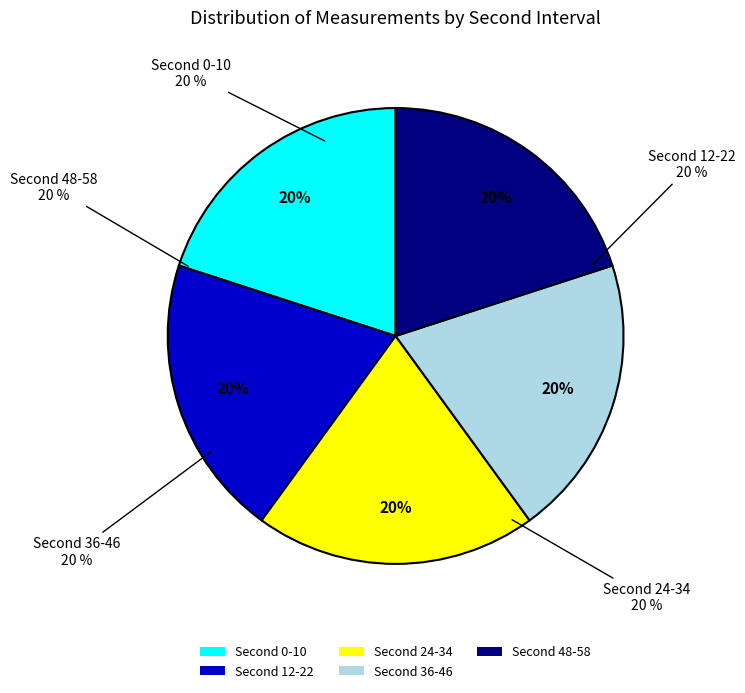

Is there any slice that represents more than half of the pie?

No